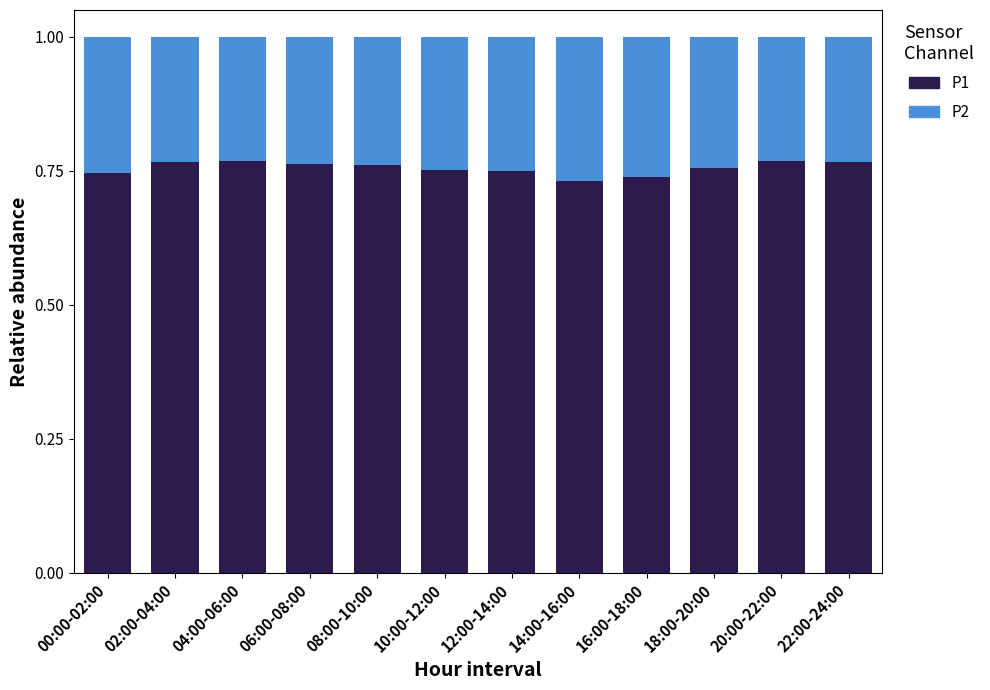

What is the total value across all series at 08:00-10:00?

1.0